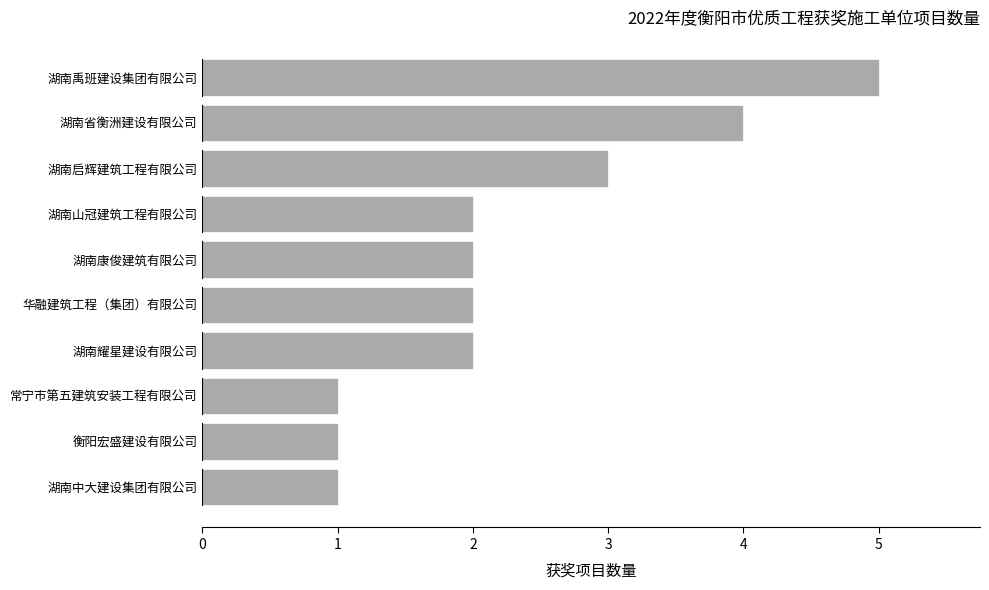

True or false: the data shows 2 at 湖南耀星建设有限公司.

True